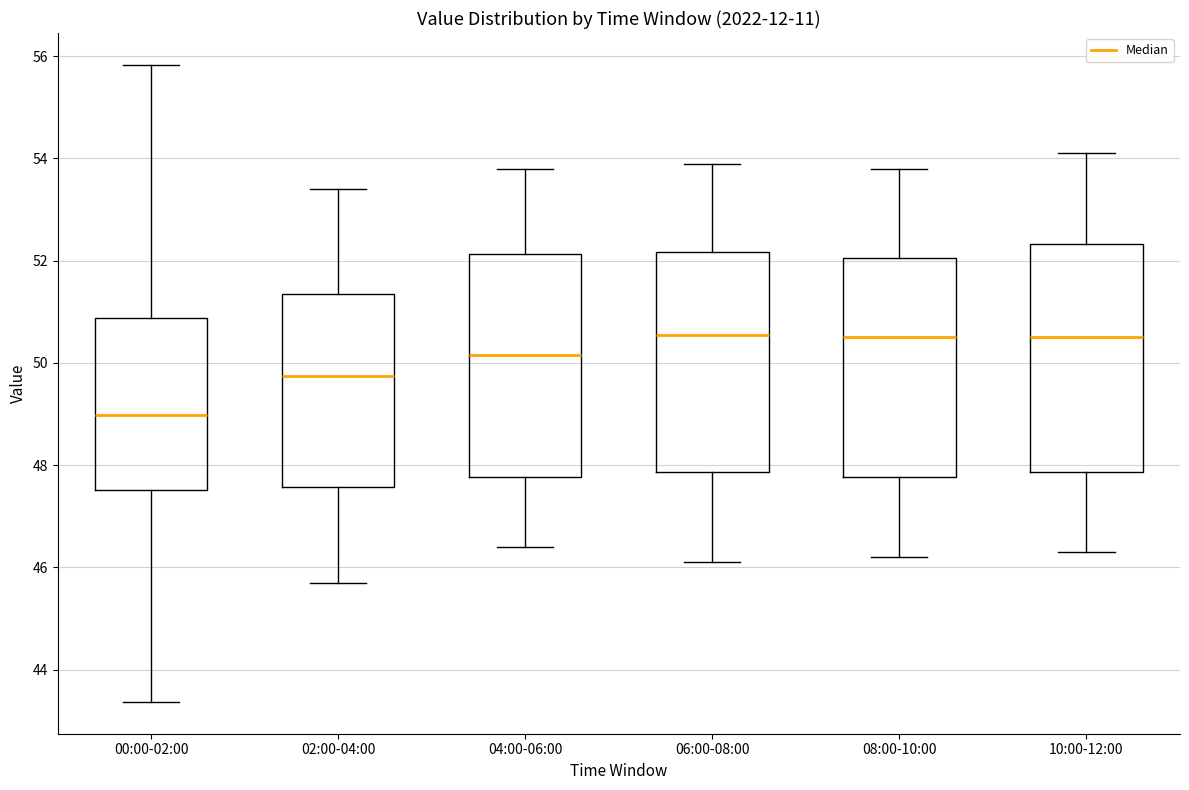

Reading left to right, transcribe this box plot: for each box, give where its median line is, the range the box spans, and where its two whiskers end, as read against the y-axis. The values are not printed on the chart, so give them approximately, as read against the axis.

00:00-02:00: median 49.0, box 47.6 to 50.8, whiskers 43.4 to 55.8
02:00-04:00: median 49.8, box 47.6 to 51.4, whiskers 45.8 to 53.4
04:00-06:00: median 50.2, box 47.8 to 52.2, whiskers 46.4 to 53.8
06:00-08:00: median 50.6, box 47.8 to 52.2, whiskers 46.2 to 54.0
08:00-10:00: median 50.6, box 47.8 to 52.0, whiskers 46.2 to 53.8
10:00-12:00: median 50.6, box 47.8 to 52.4, whiskers 46.4 to 54.2